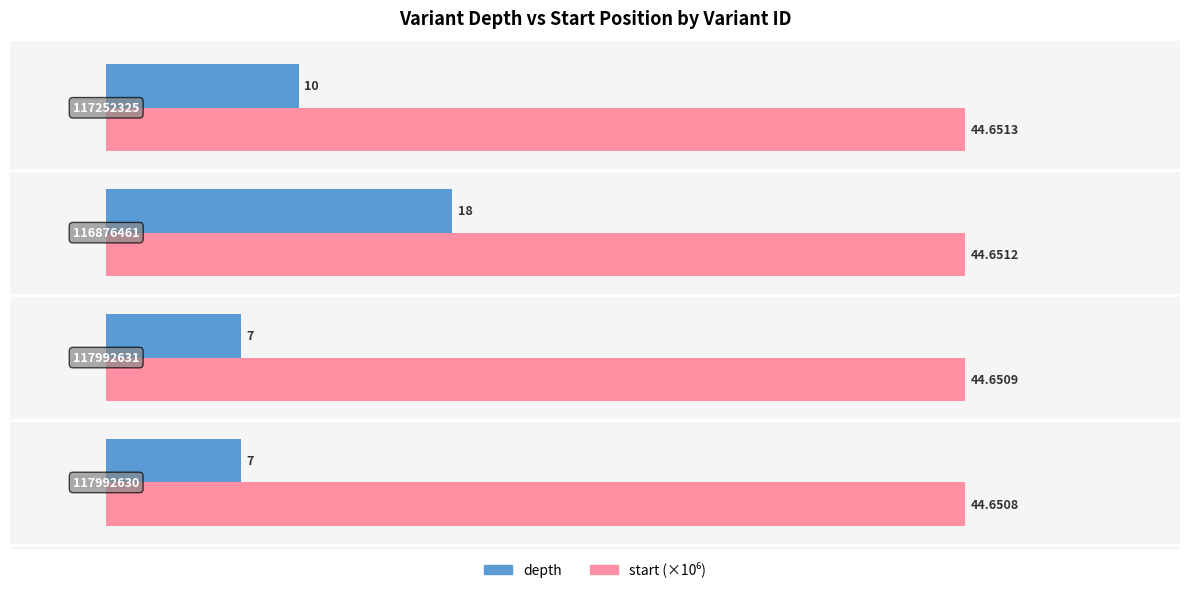

Which series has the widest spread of values?

depth